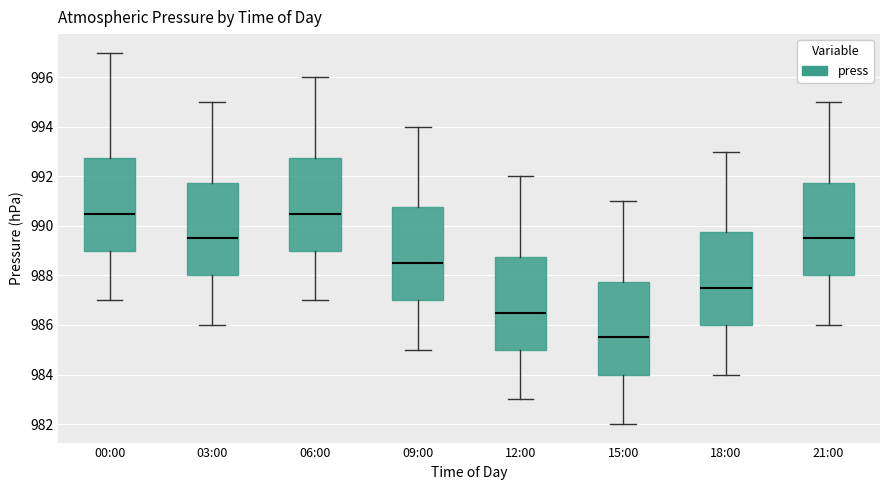

Which box has the lowest median line?

15:00